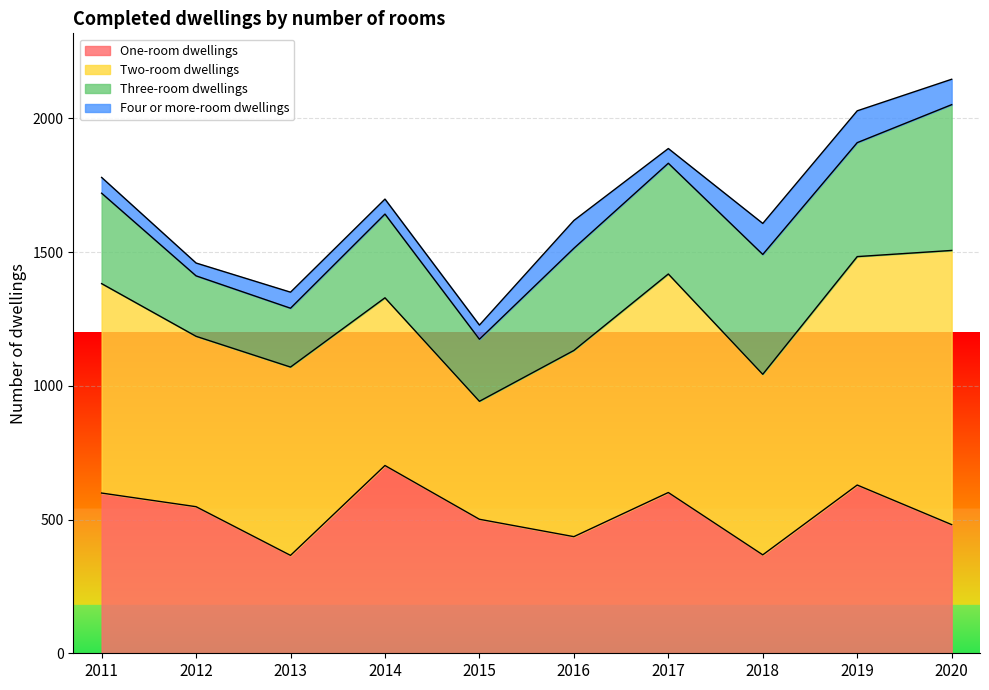

Which series has the largest total across all categories?

Two-room dwellings